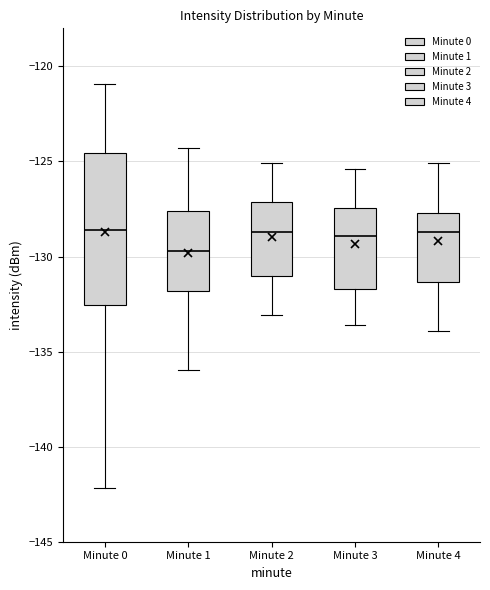

Comparing the boxes themselves (not the whiskers), which one is the tallest?

Minute 0